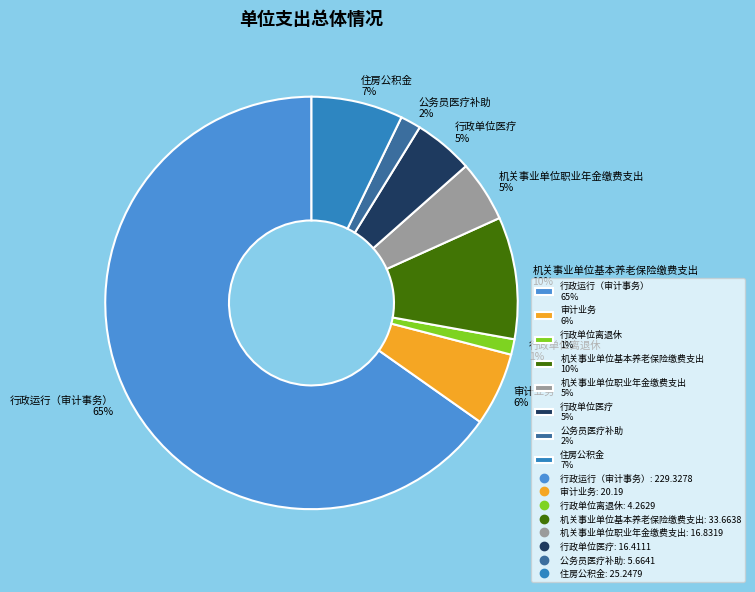

To the nearest percent, what portion does 住房公积金 represent?

7%